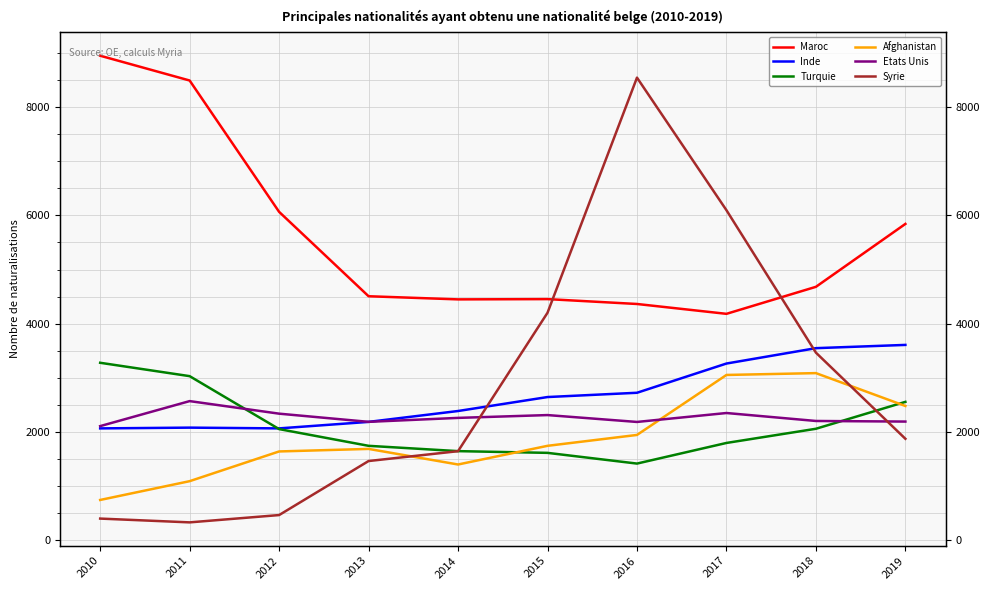

Reading right to left, what are all the values shown in this chart?

Maroc: 2019=5843	2018=4681	2017=4182	2016=4364	2015=4454	2014=4449	2013=4507	2012=6066	2011=8492	2010=8950
Inde: 2019=3608	2018=3548	2017=3264	2016=2724	2015=2645	2014=2387	2013=2186	2012=2066	2011=2080	2010=2066
Turquie: 2019=2556	2018=2059	2017=1797	2016=1416	2015=1614	2014=1646	2013=1744	2012=2053	2011=3031	2010=3278
Afghanistan: 2019=2480	2018=3087	2017=3053	2016=1945	2015=1744	2014=1399	2013=1687	2012=1640	2011=1091	2010=744
Etats Unis: 2019=2192	2018=2203	2017=2350	2016=2185	2015=2312	2014=2260	2013=2187	2012=2338	2011=2570	2010=2108
Syrie: 2019=1874	2018=3465	2017=6096	2016=8545	2015=4202	2014=1645	2013=1463	2012=465	2011=330	2010=400